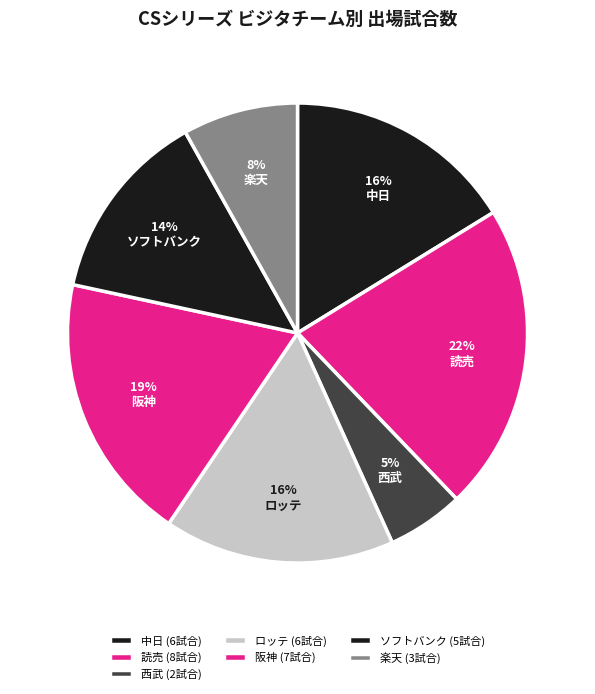

Count the number of slices in the pie.

7